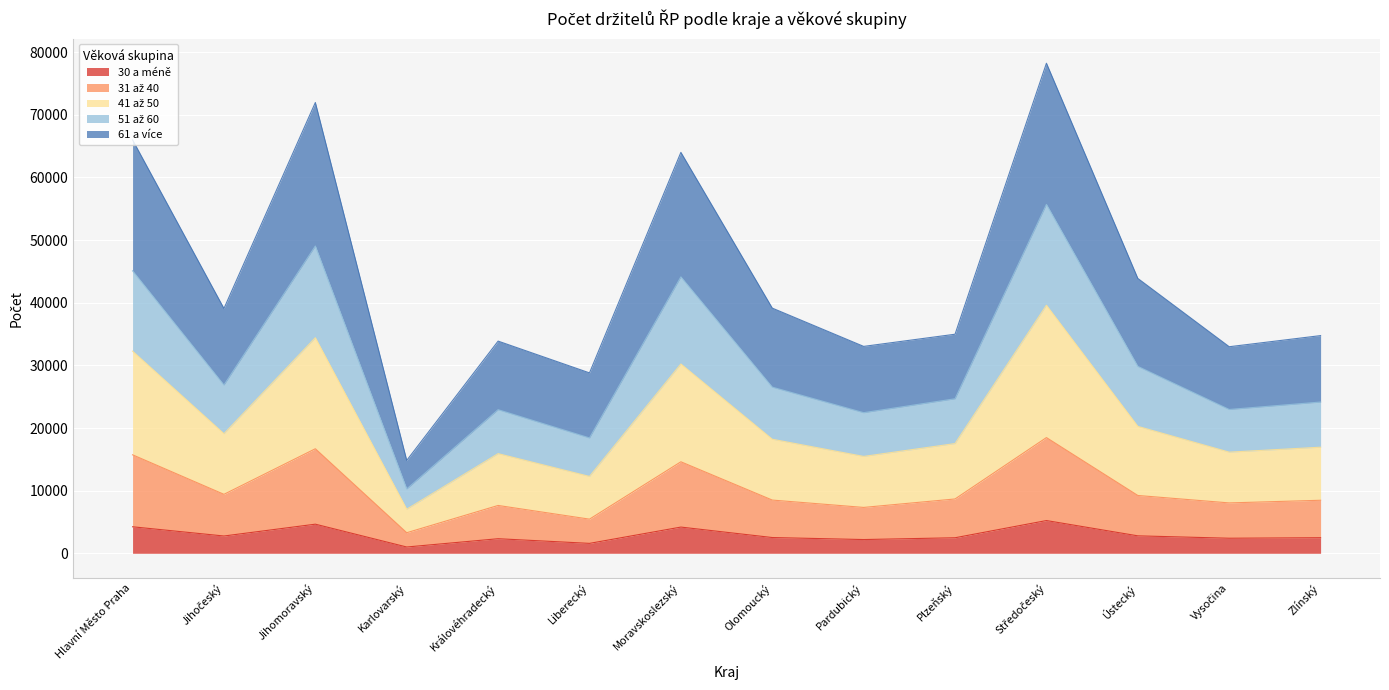

How many lines are shown in the chart?

5